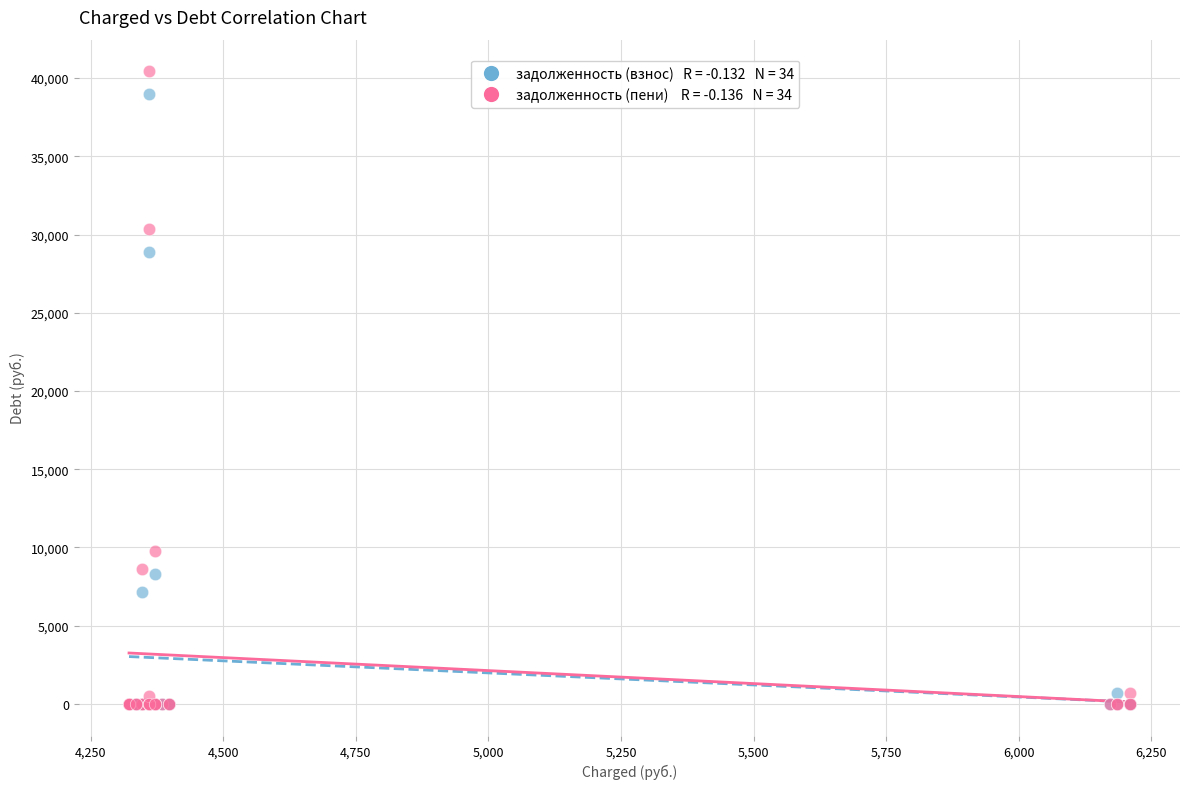

Across all series, what Y value is closest to 20216?

28897.2